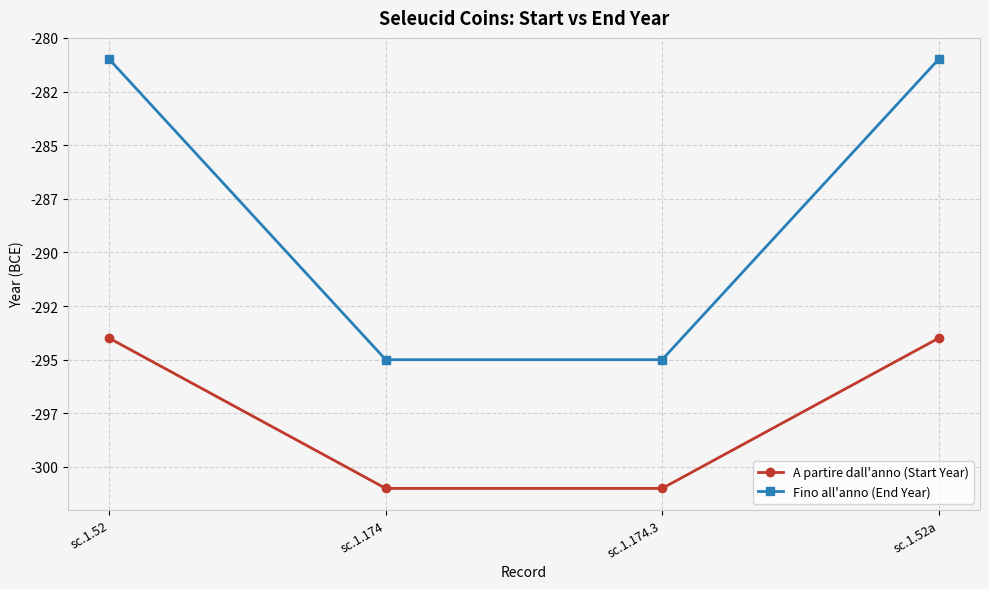

What are all the series names shown in the legend?

A partire dall'anno (Start Year), Fino all'anno (End Year)